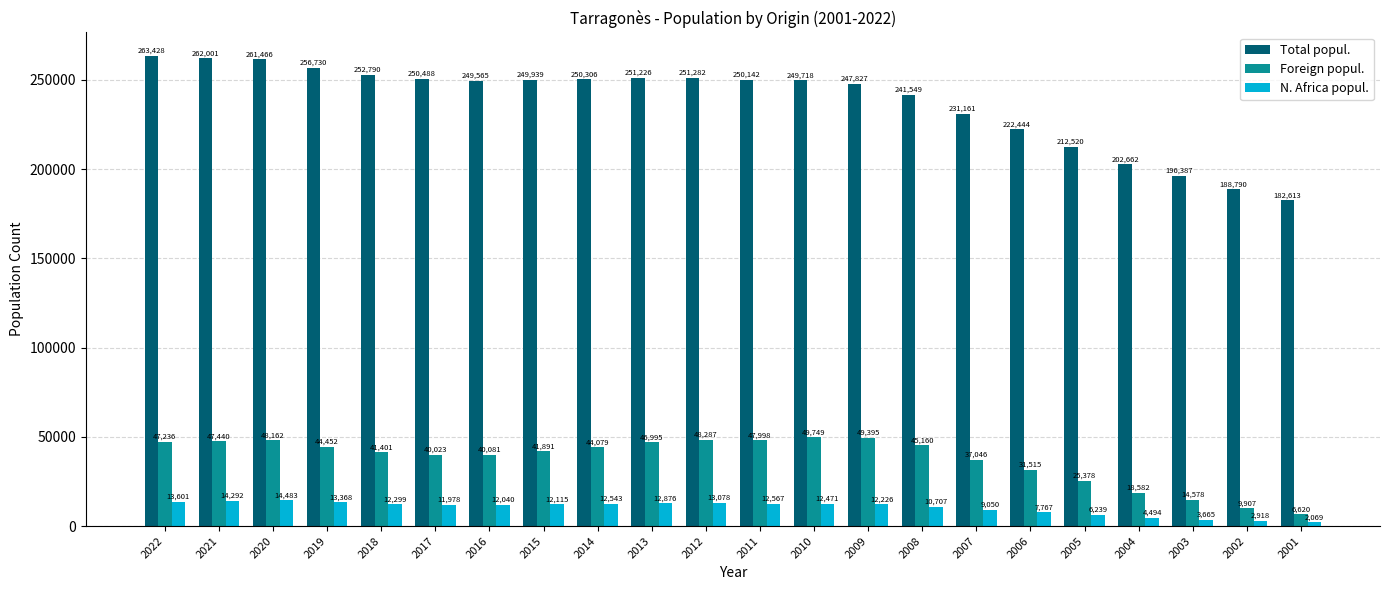

At how many categories does at least one series exceed 68889?

22